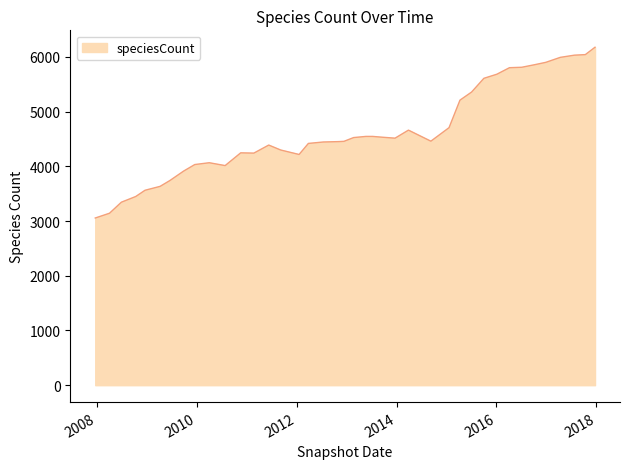

What is the maximum value shown in the chart?

6177